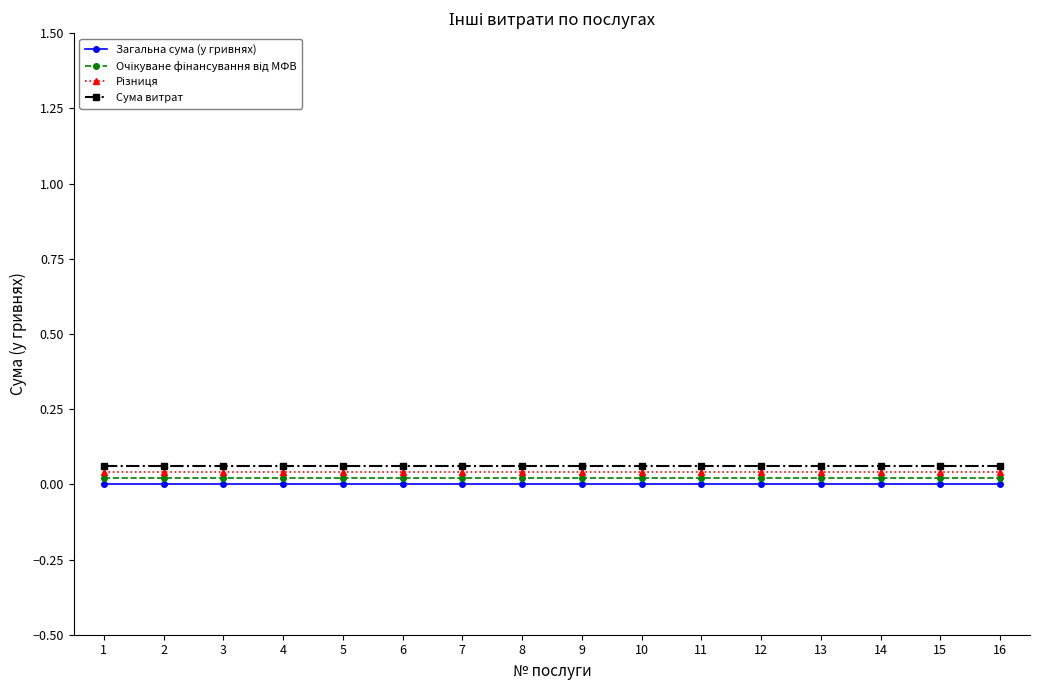

Rank the series by their average value, from highest to lowest.

Сума витрат, Різниця, Очікуване фінансування від МФВ, Загальна сума (у гривнях)